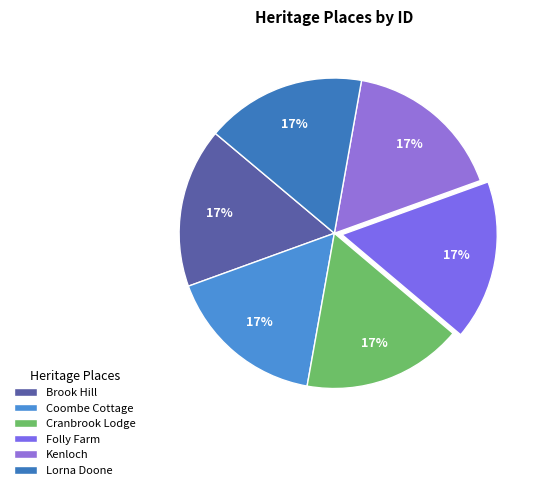

How many slices are in this pie chart?

6